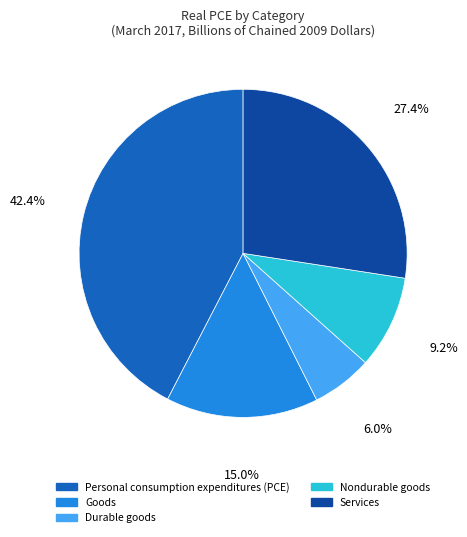

Does any single category account for the majority?

No